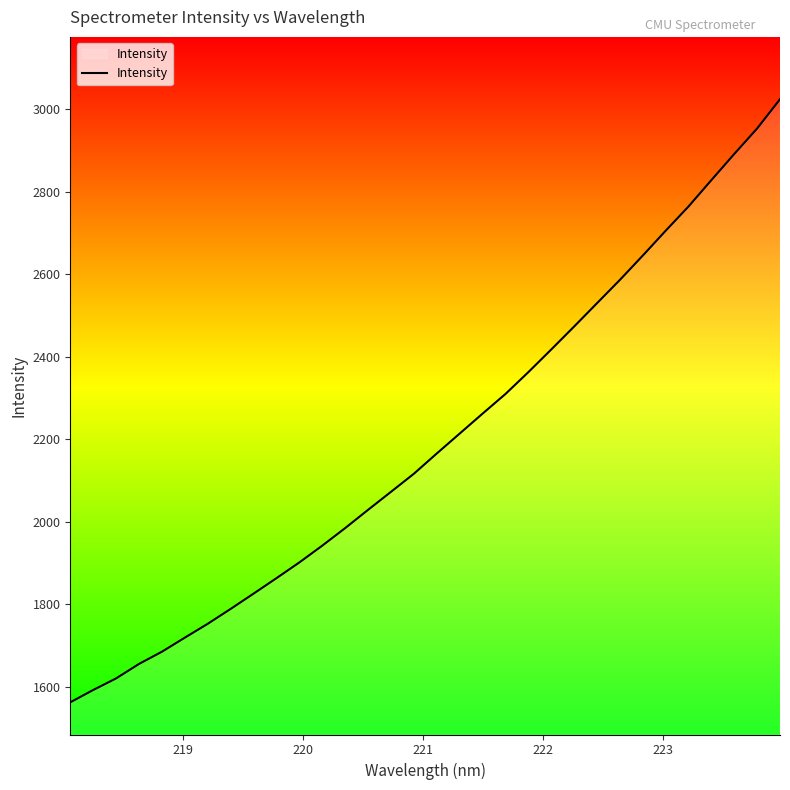

How many lines are shown in the chart?

1